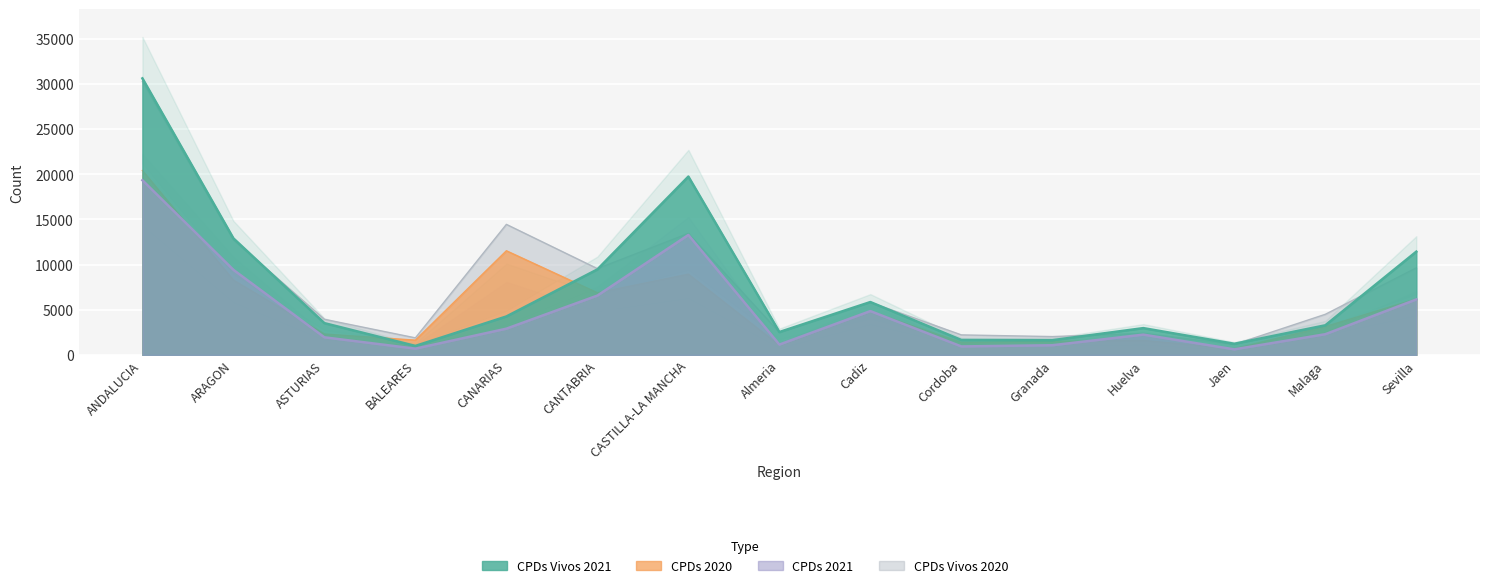

What position from the left is CANTABRIA?

6